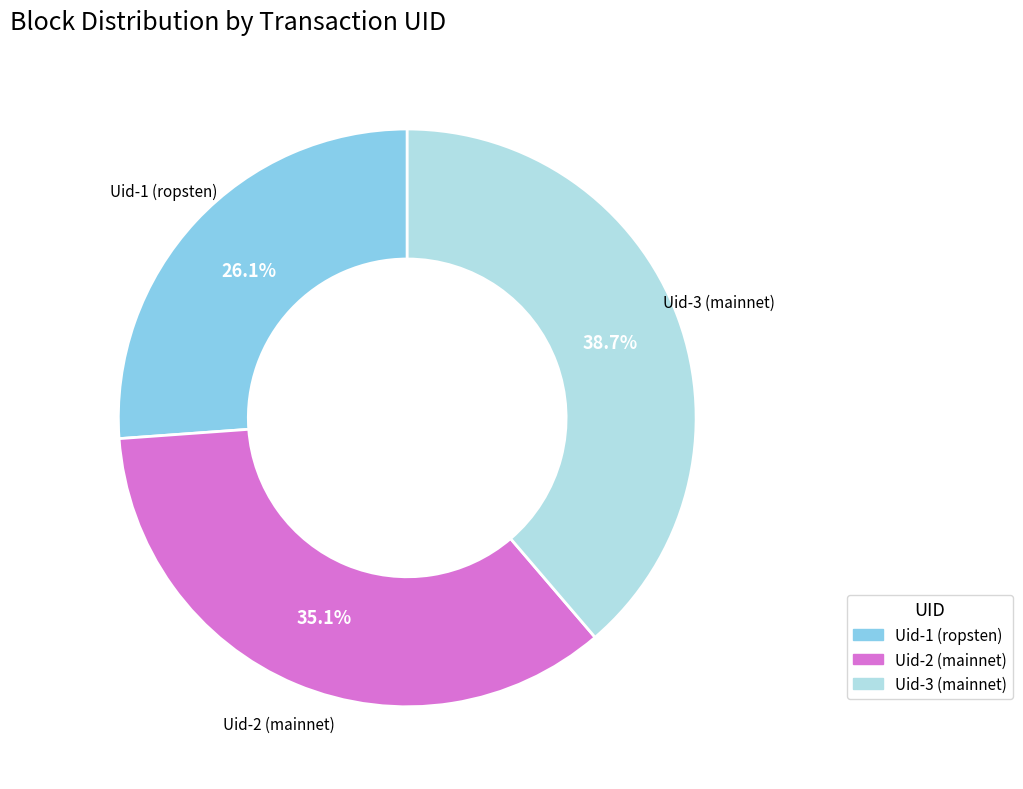

Is there a majority slice in this chart?

No